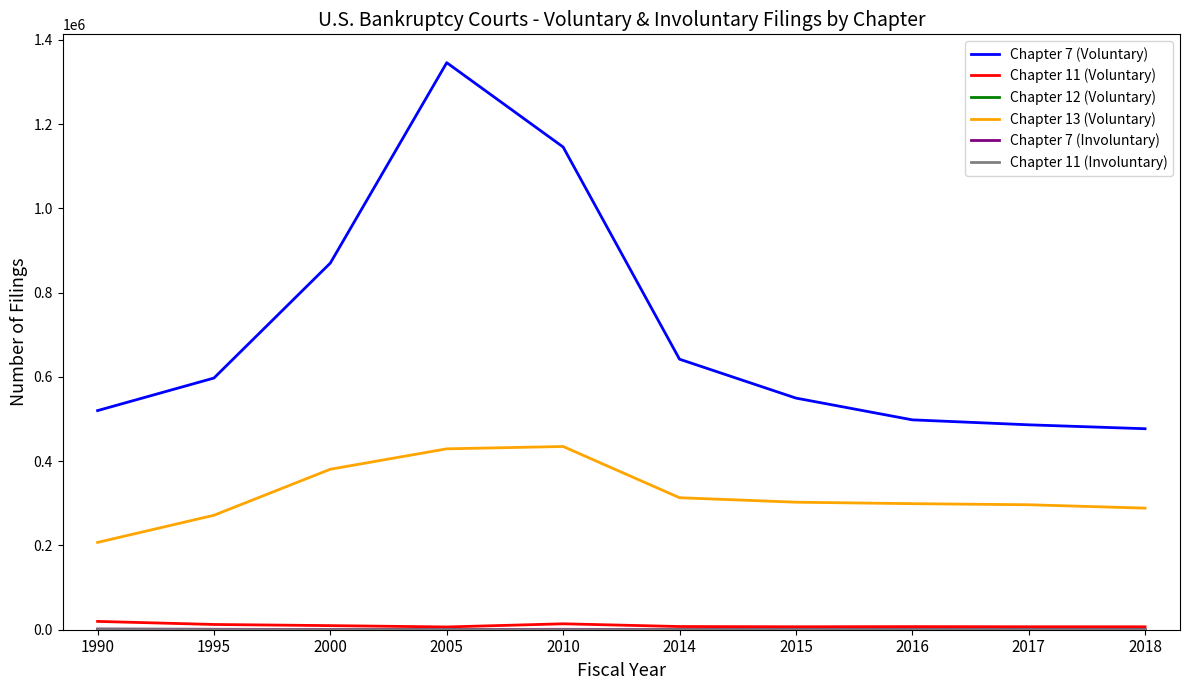

Which series has the widest spread of values?

Chapter 7 (Voluntary)